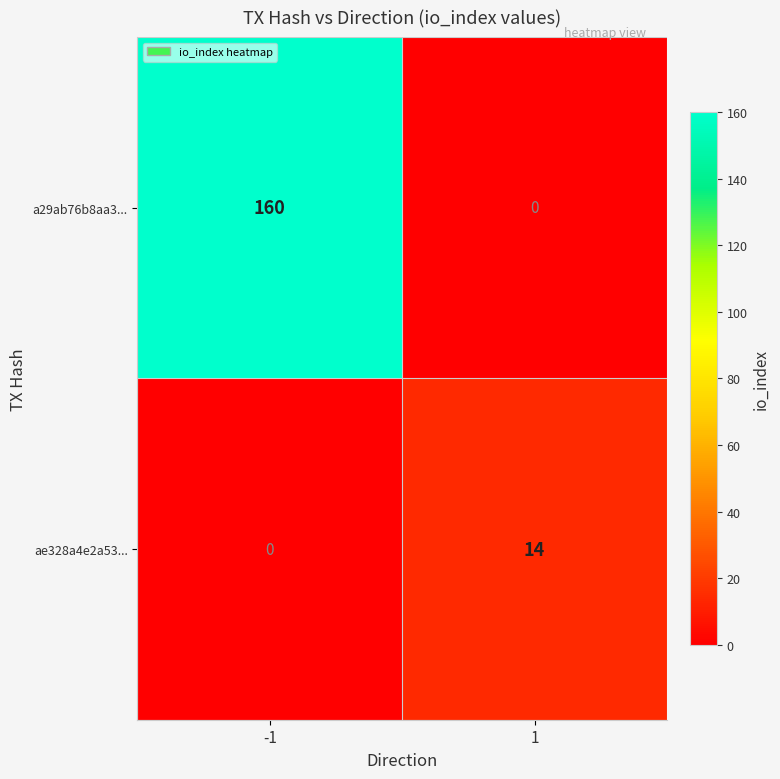

Rank the series by their maximum value, from lowest to highest.

ae328a4e2a53..., a29ab76b8aa3...